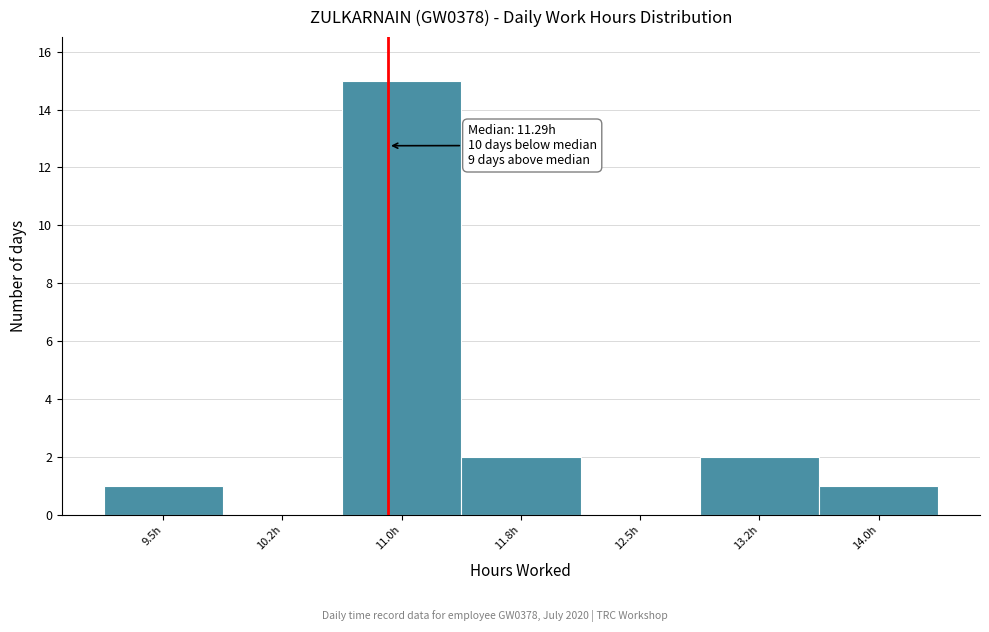

Reading left to right, what are all the values shown in this chart?

9.5h=1	10.2h=0	11.0h=15	11.8h=2	12.5h=0	13.2h=2	14.0h=1